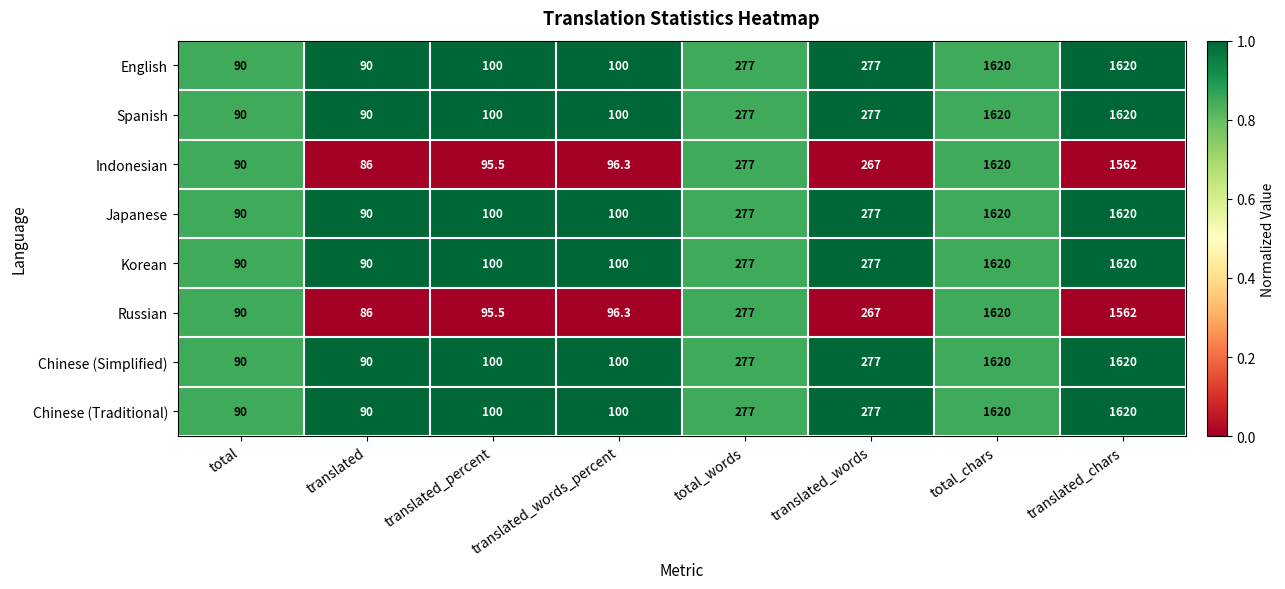

Read the Korean value at translated_percent.

100.0